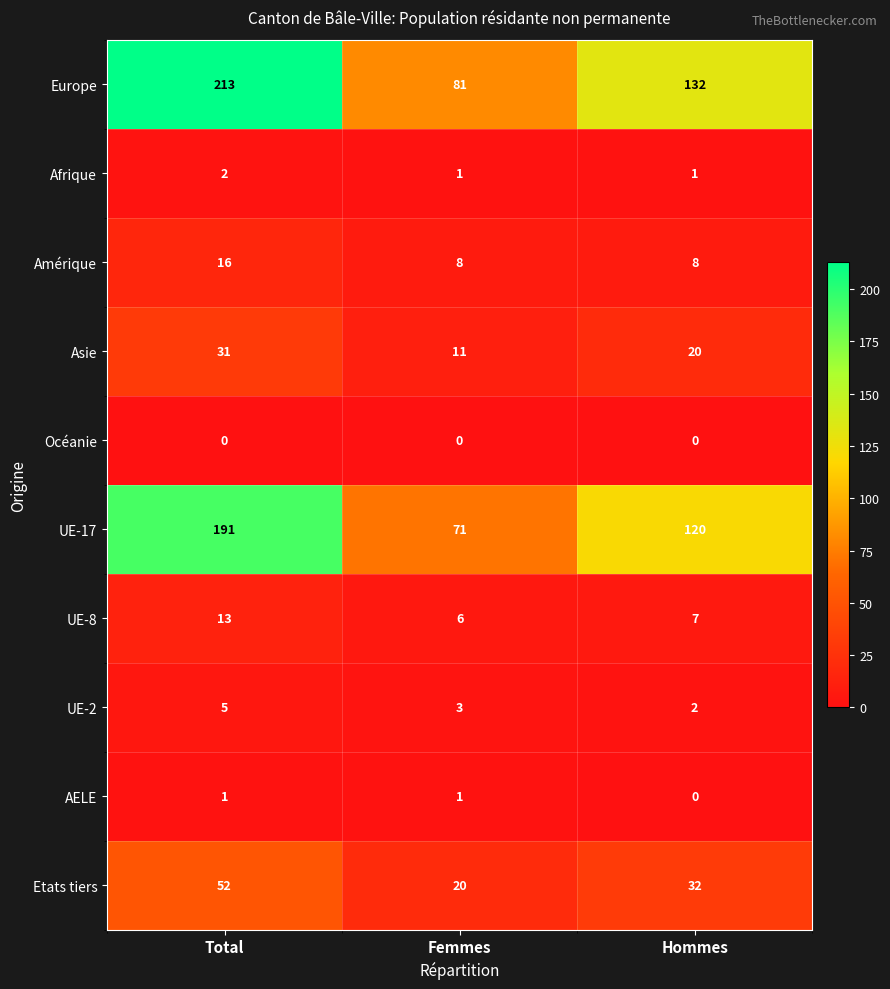

At which category is the sum across all series the highest?

Total